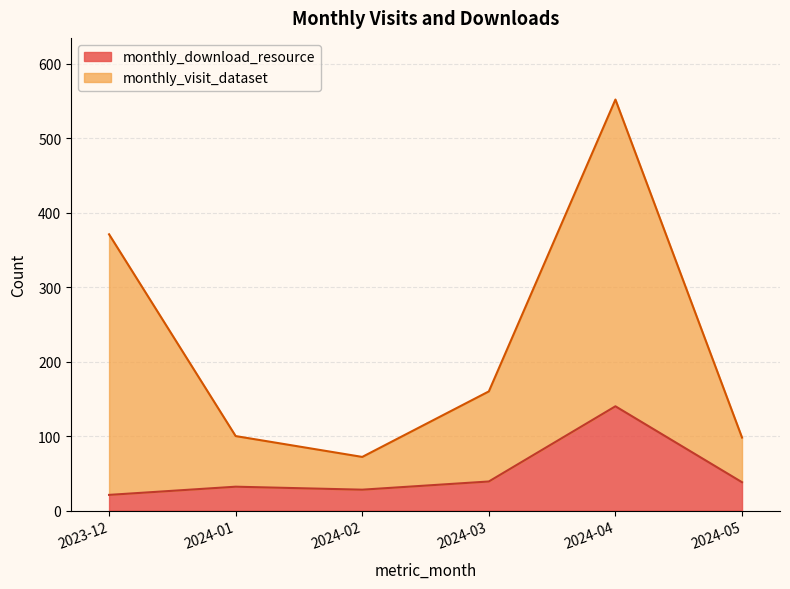

Rank the series by their average value, from lowest to highest.

monthly_download_resource, monthly_visit_dataset